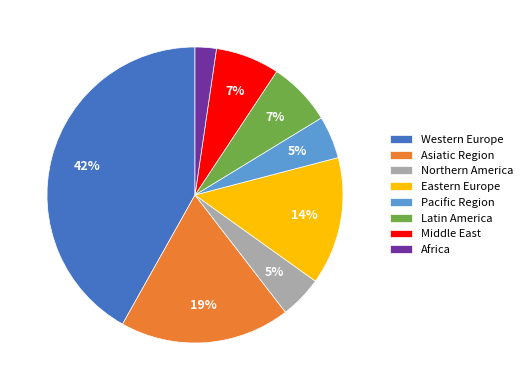

Which has a higher value, Western Europe or Asiatic Region?

Western Europe